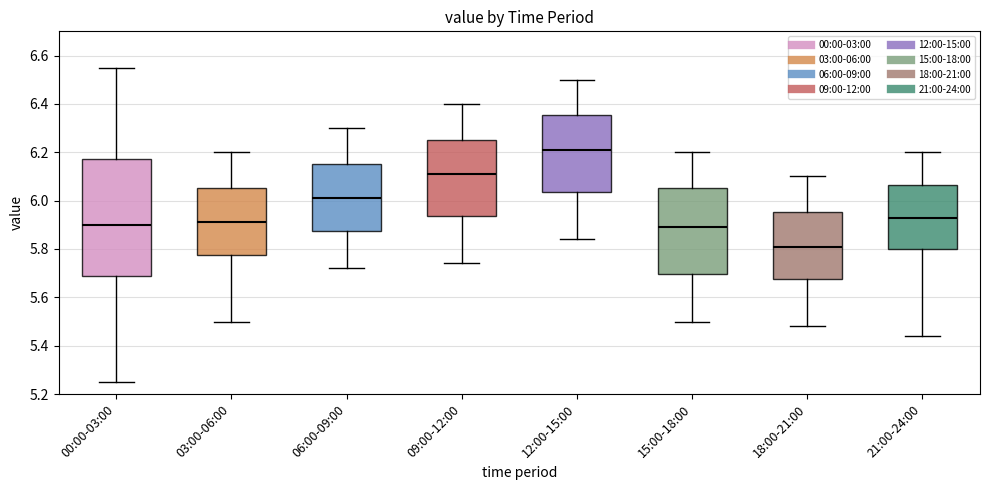

Where does the upper whisker of the box for 03:00-06:00 end on the y-axis? The values are not printed on the chart, so give them approximately, as read against the axis.

6.20